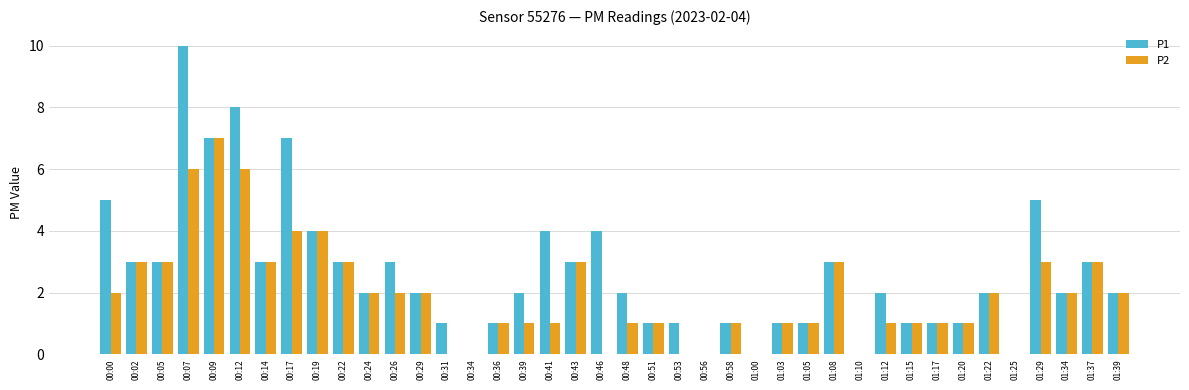

Count the number of categories in the chart.

40